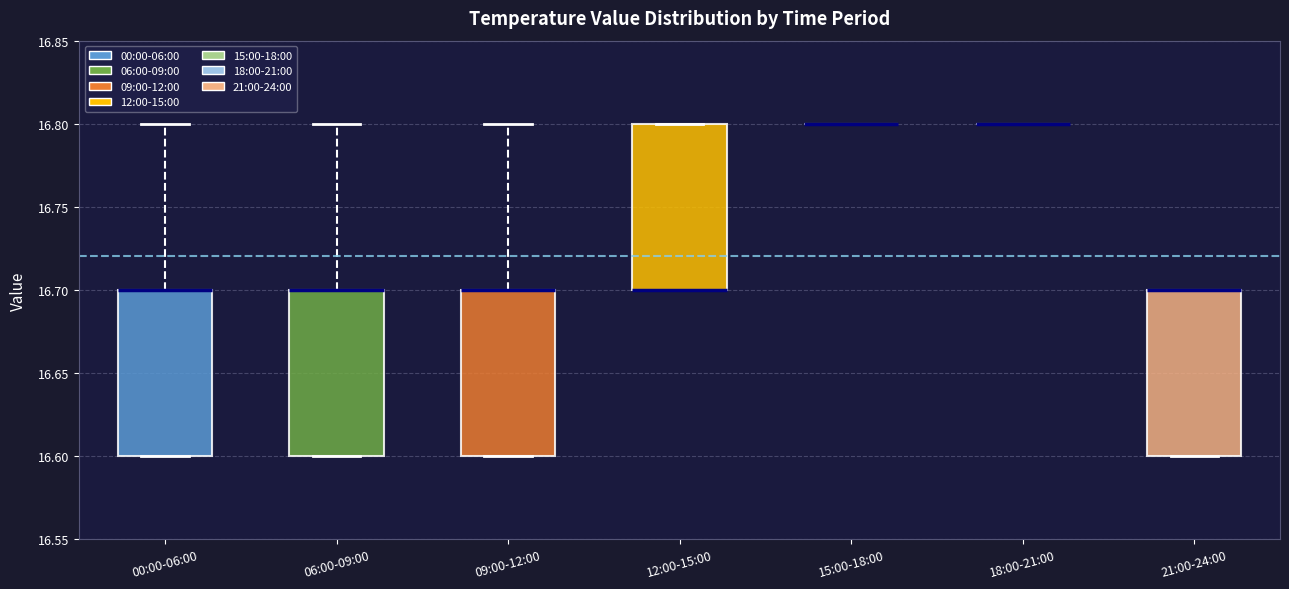

Reading left to right, transcribe this box plot: for each box, give where its median line is, the range the box spans, and where its two whiskers end, as read against the y-axis. The values are not printed on the chart, so give them approximately, as read against the axis.

00:00-06:00: median 16.7 (drawn on the box's upper edge), box 16.6 to 16.7, whiskers 16.6 to 16.8
06:00-09:00: median 16.7 (drawn on the box's upper edge), box 16.6 to 16.7, whiskers 16.6 to 16.8
09:00-12:00: median 16.7 (drawn on the box's upper edge), box 16.6 to 16.7, whiskers 16.6 to 16.8
12:00-15:00: median 16.7 (drawn on the box's lower edge), box 16.7 to 16.8, whiskers 16.7 to 16.8
15:00-18:00: box collapsed to a line at 16.8, whiskers 16.8 to 16.8
18:00-21:00: box collapsed to a line at 16.8, whiskers 16.8 to 16.8
21:00-24:00: median 16.7 (drawn on the box's upper edge), box 16.6 to 16.7, whiskers 16.6 to 16.7